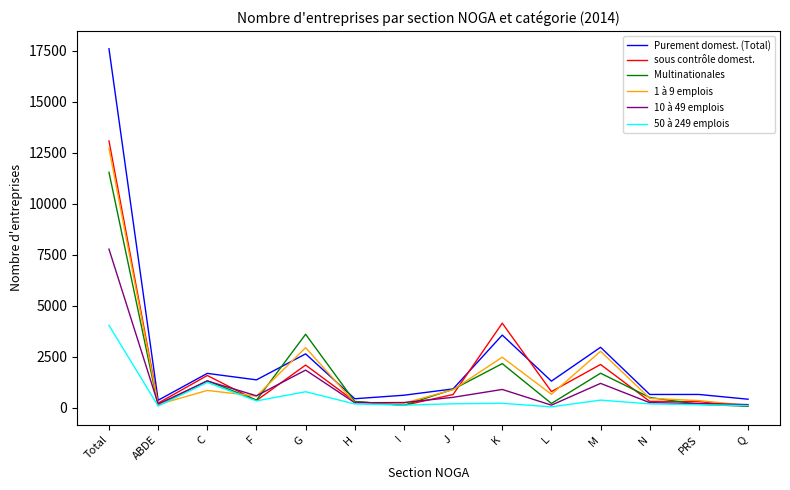

True or false: 1 à 9 emplois has a value of 570 at F.

True